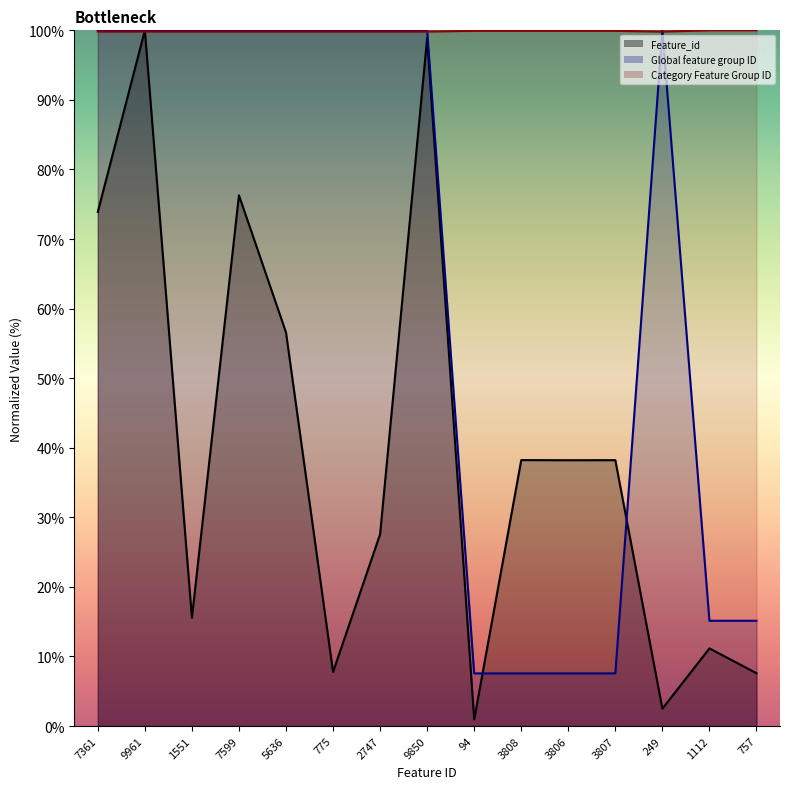

Rank the series by their maximum value, from highest to lowest.

Feature_id, Global feature group ID, Category Feature Group ID